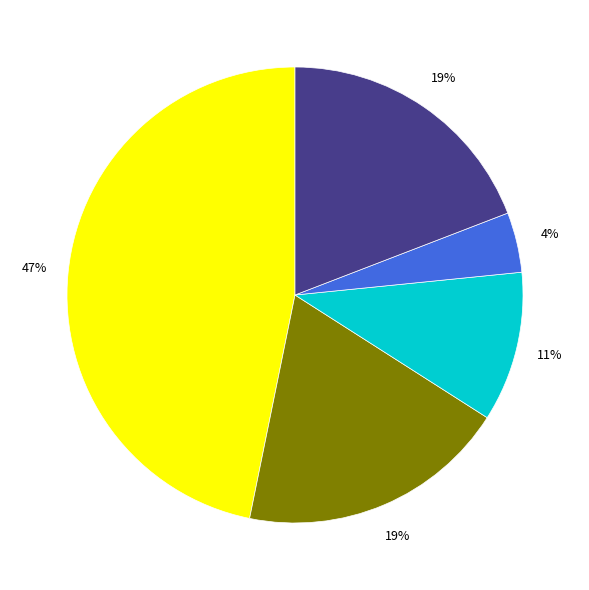

How many segments does this pie chart have?

5